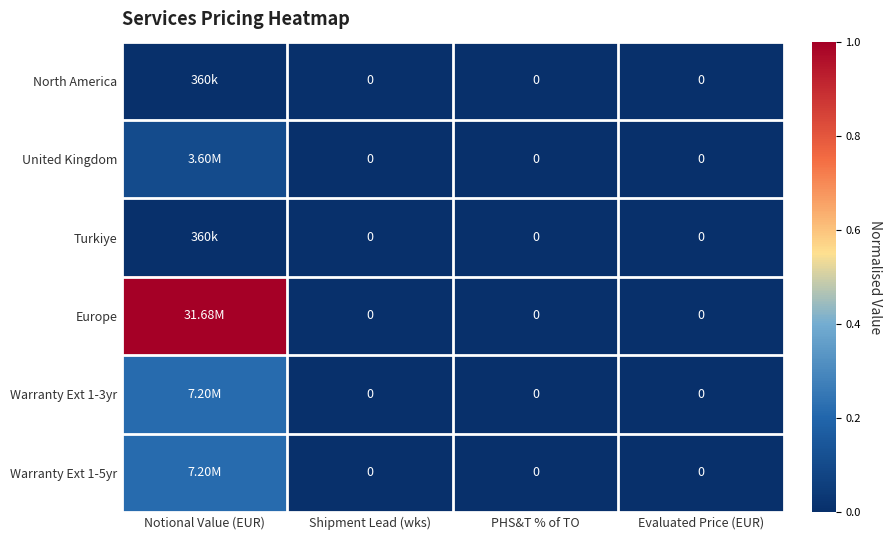

How many series are shown in this chart?

6